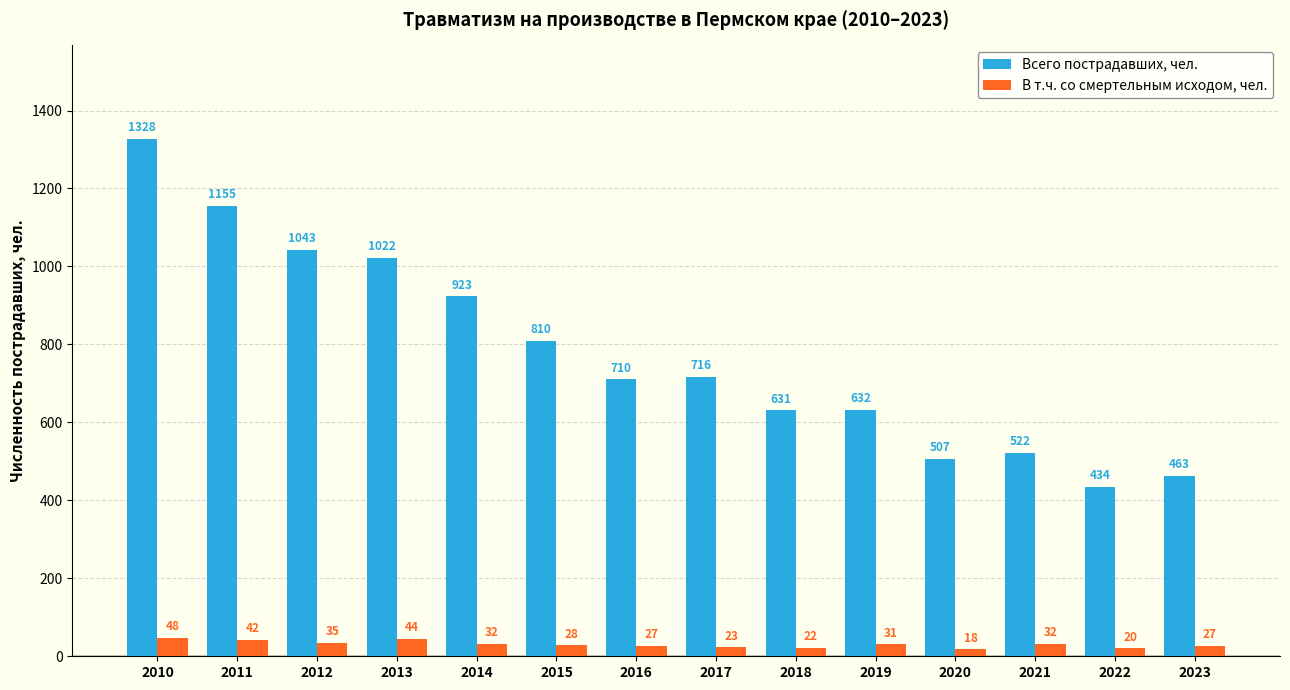

True or false: Всего пострадавших, чел. has a value of 1328 at 2010.

True